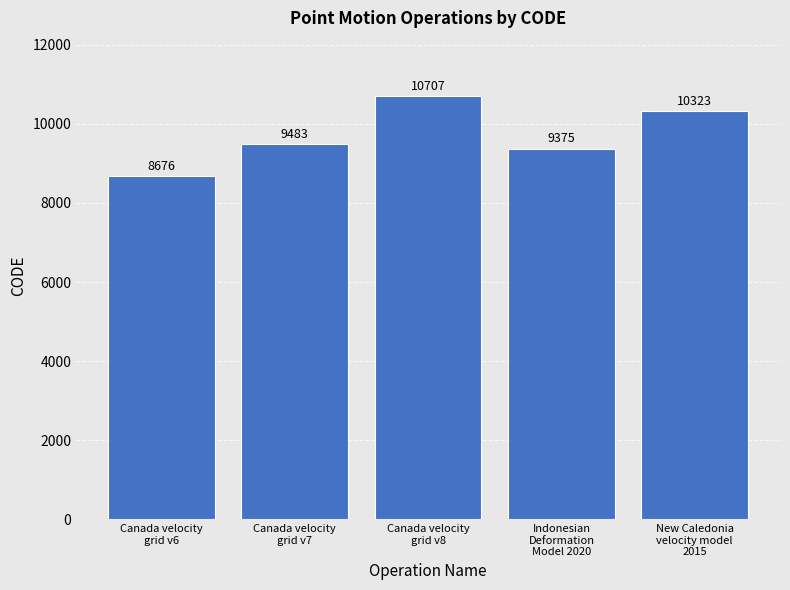

List the labels in order of value, largest first.

Canada velocity
grid v8, New Caledonia
velocity model
2015, Canada velocity
grid v7, Indonesian
Deformation
Model 2020, Canada velocity
grid v6